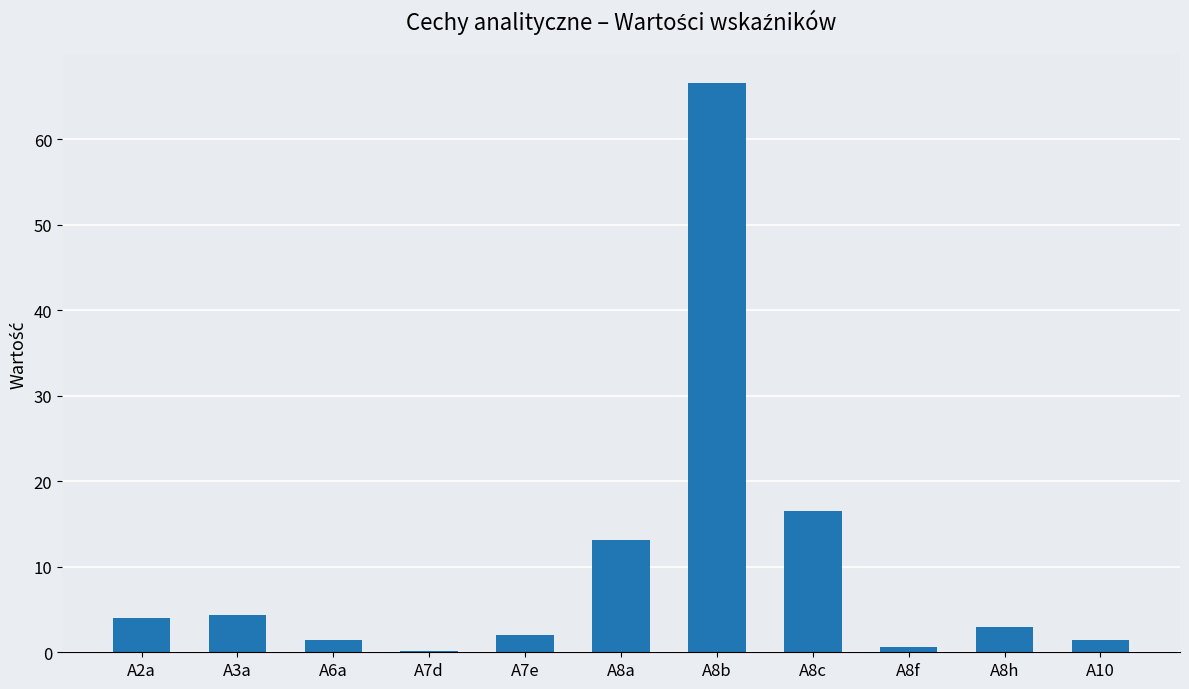

What is the sum of the values at A8c and A2a?

20.6